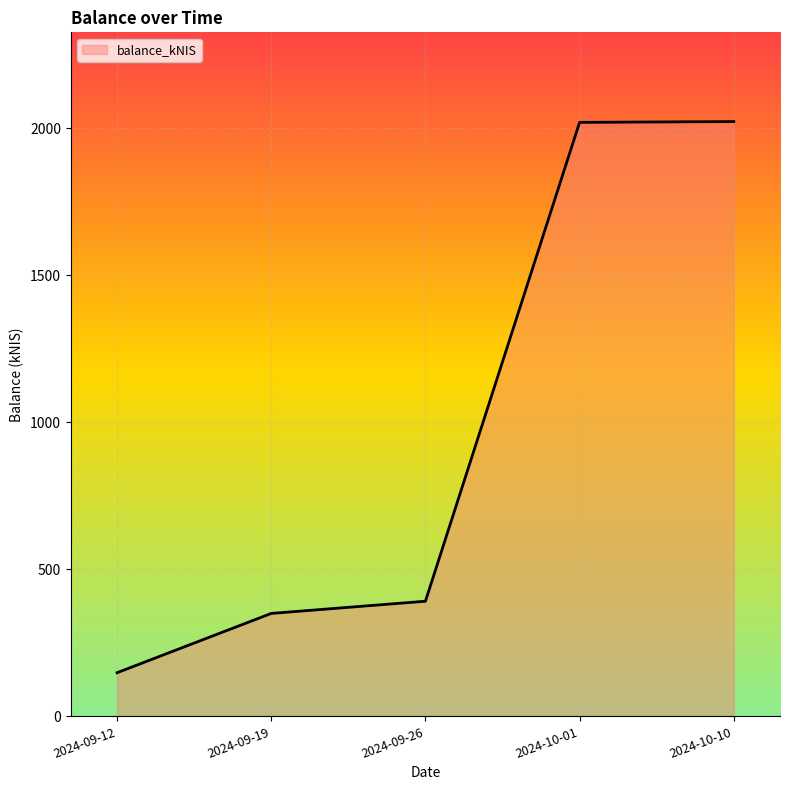

The value at 2024-09-19 is 508.3. True or false?

False